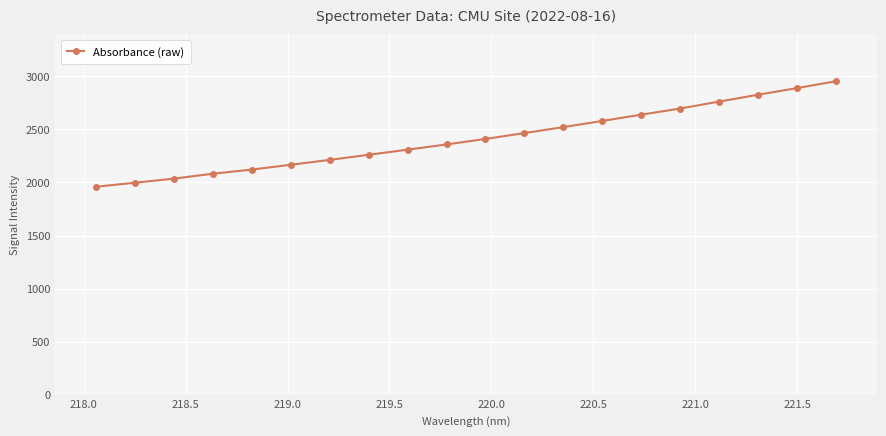

Does the chart display data point markers on the line(s)?

Yes